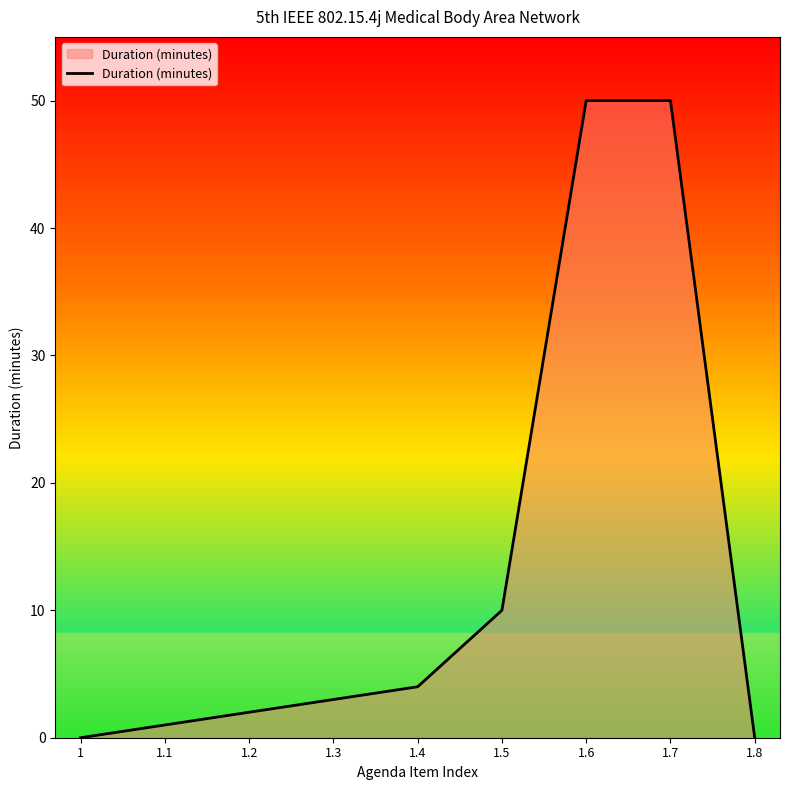

True or false: the data shows -27 at 1.8.

False